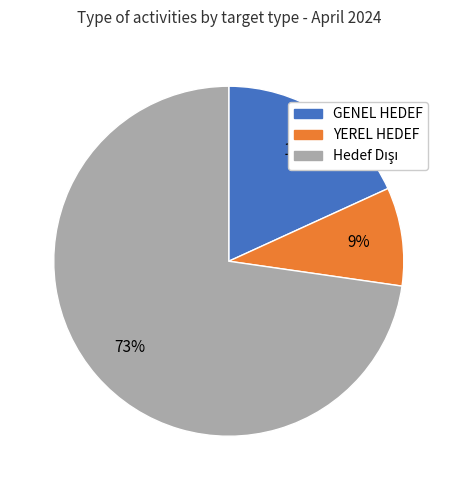

To the nearest percent, what portion does YEREL HEDEF represent?

9%